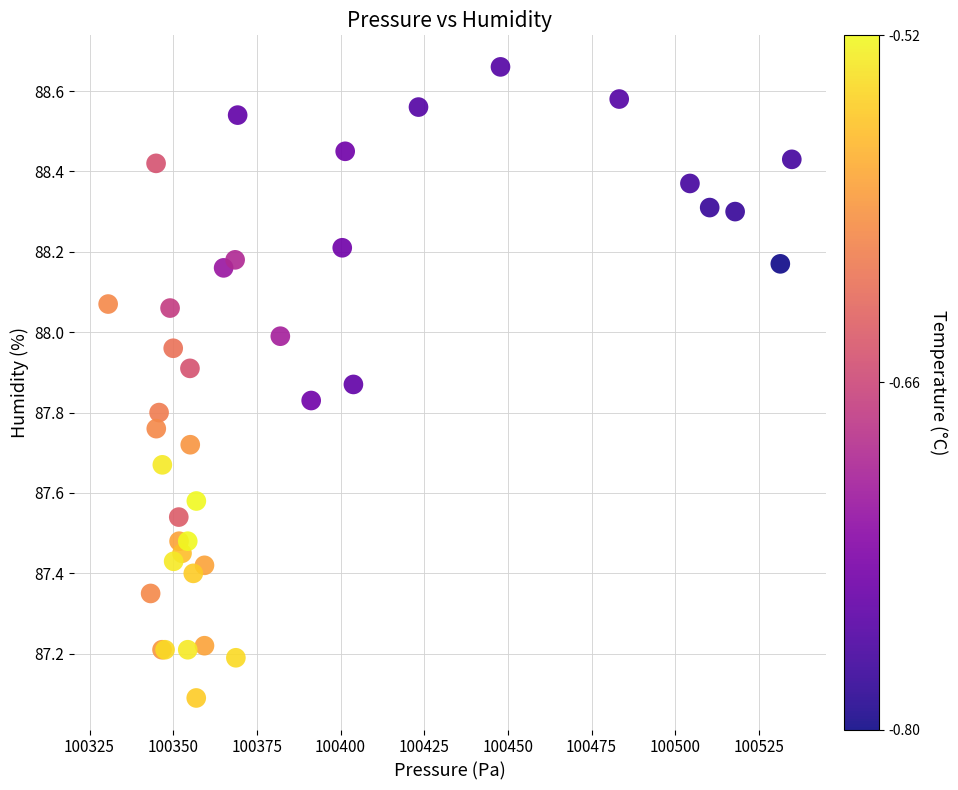

What Y value in the scatter plot is closest to 87?

87.1